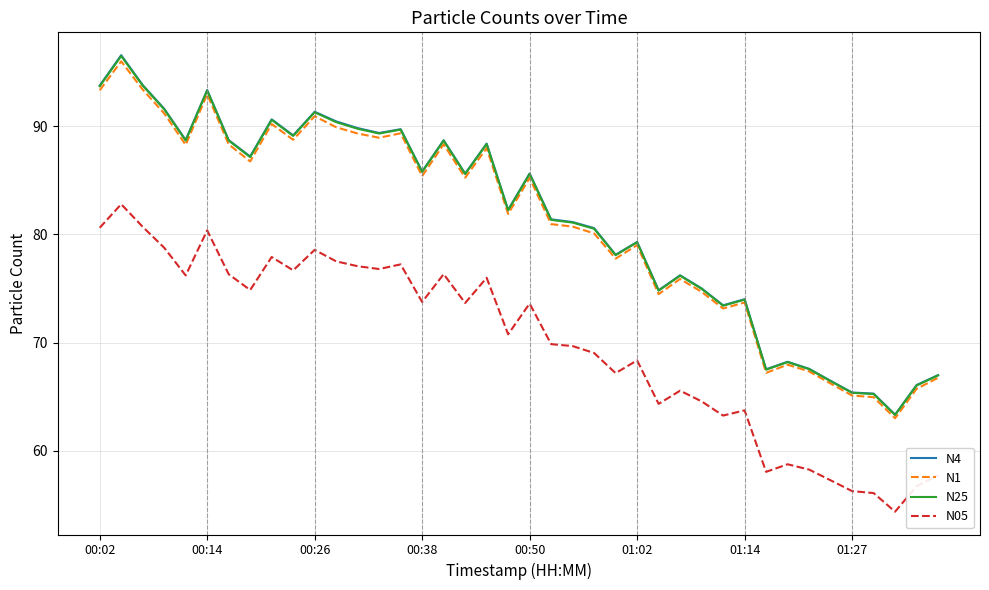

True or false: N25 and N4 cross at least once.

False